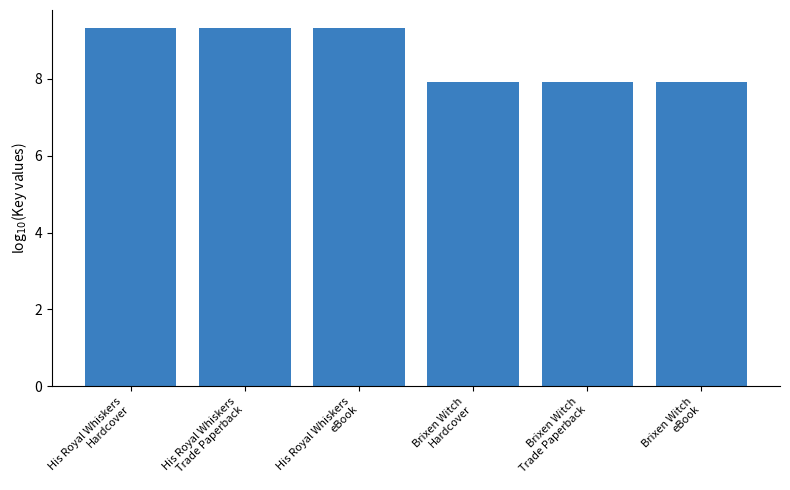

Reading left to right, list all the values displayed in this chart.

9.3	9.3	9.3	7.9	7.9	7.9